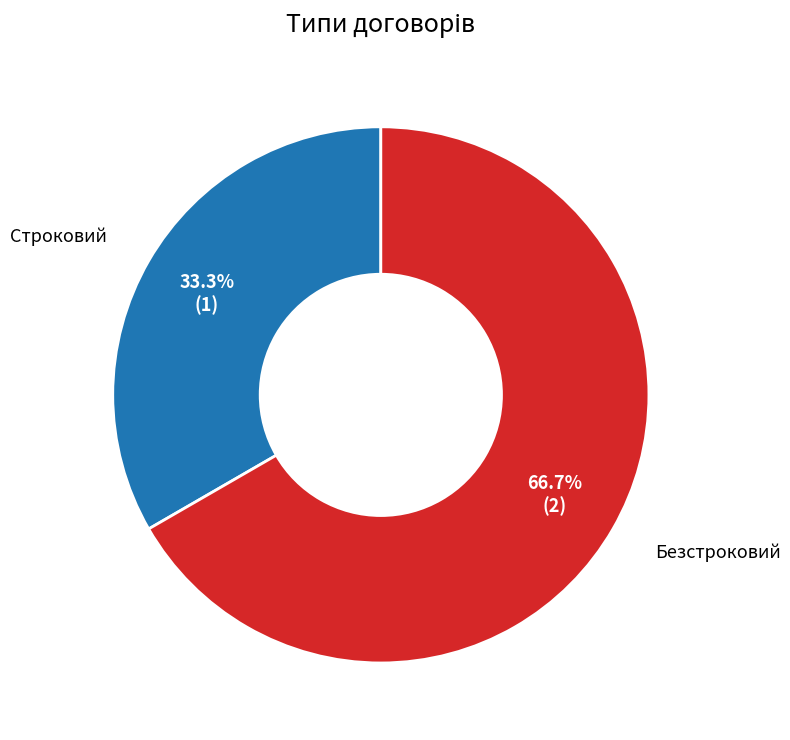

To the nearest percent, what is the difference between the largest and smallest slice percentages?

33%